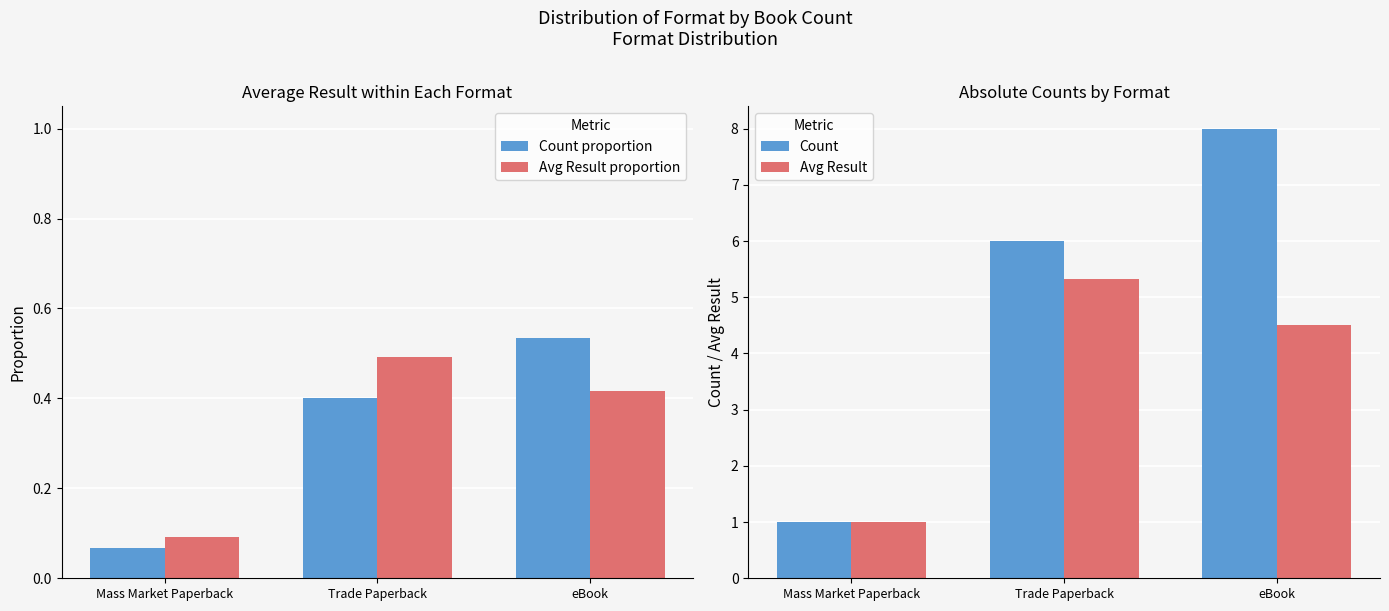

Which series has the largest total across all categories?

Count